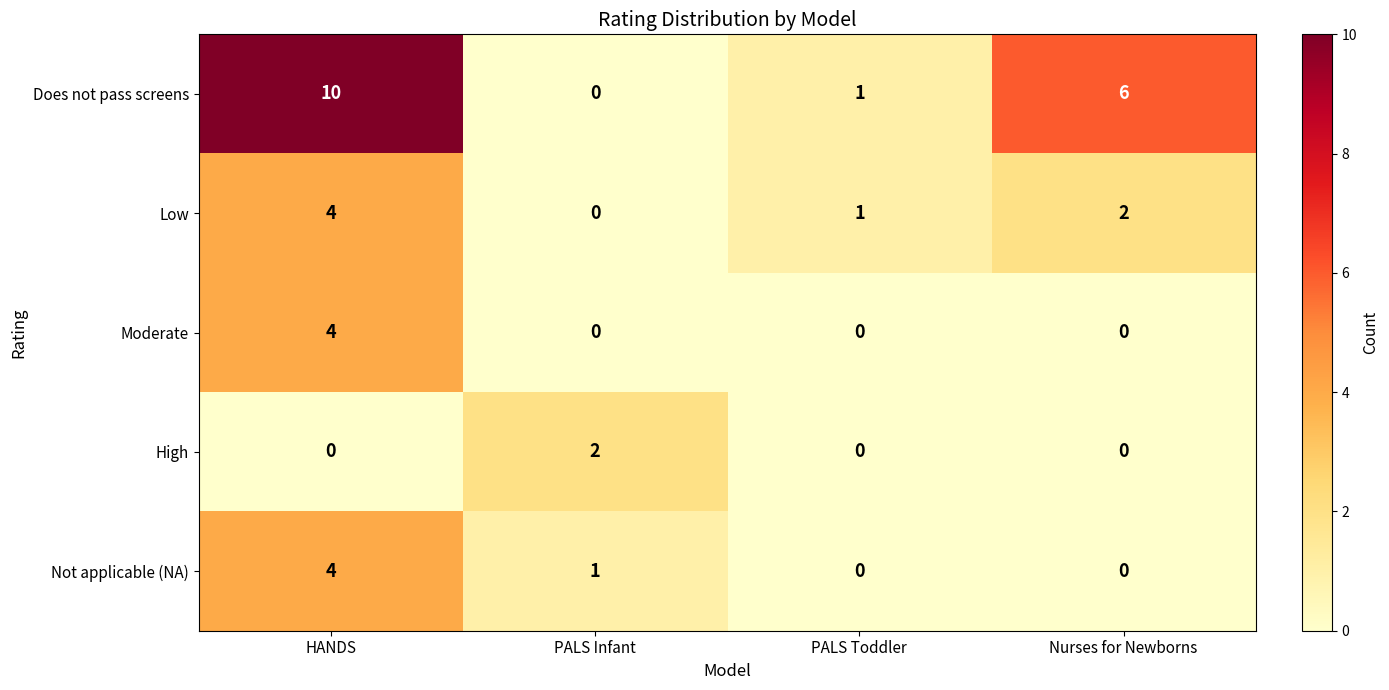

At which category is the sum across all series the highest?

HANDS